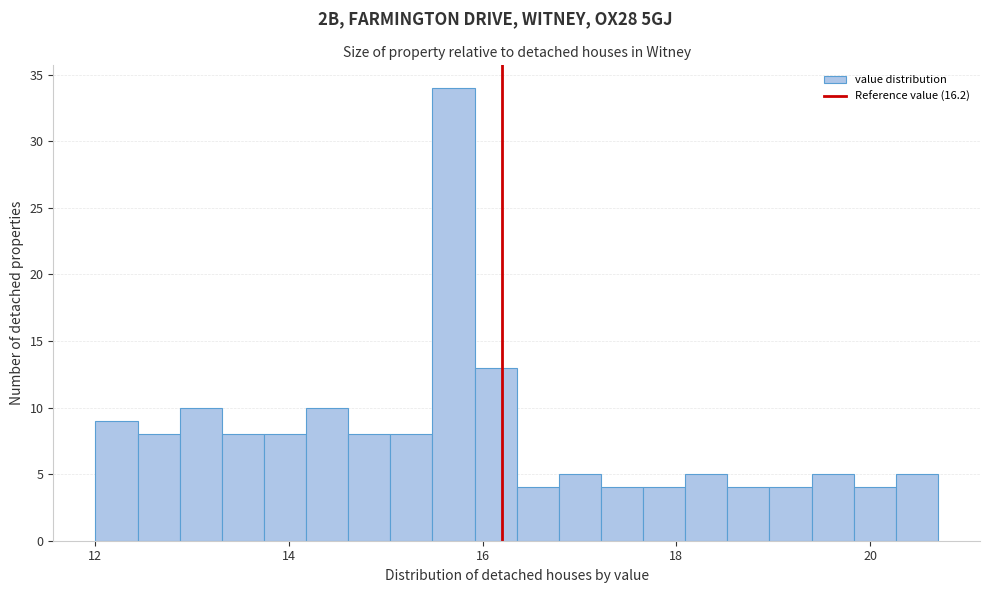

Read against the x-axis, roughly where is the centre of the tallest bar?

15.6